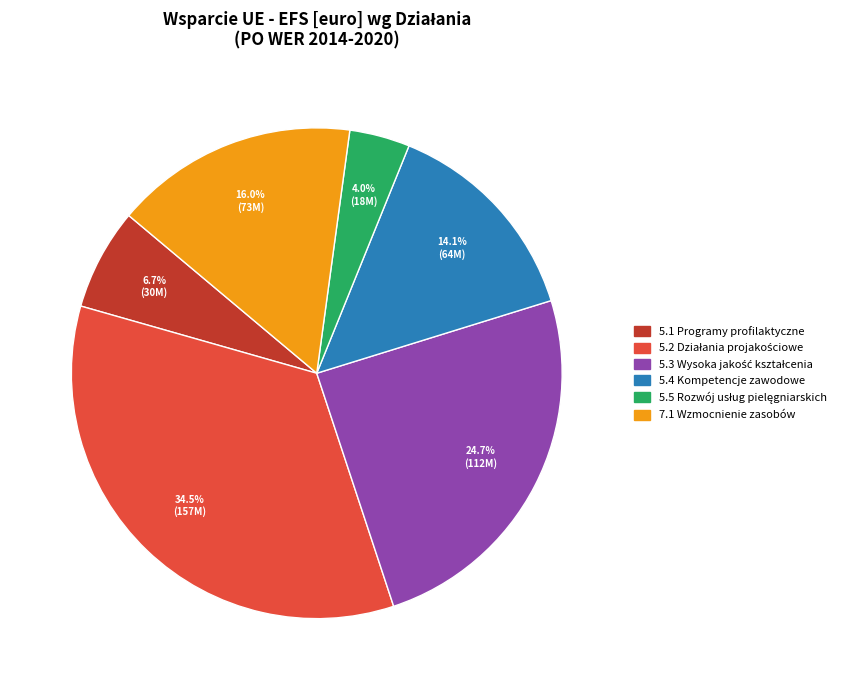

Between 5.4 Kompetencje zawodowe and 7.1 Wzmocnienie zasobów, which is larger?

7.1 Wzmocnienie zasobów